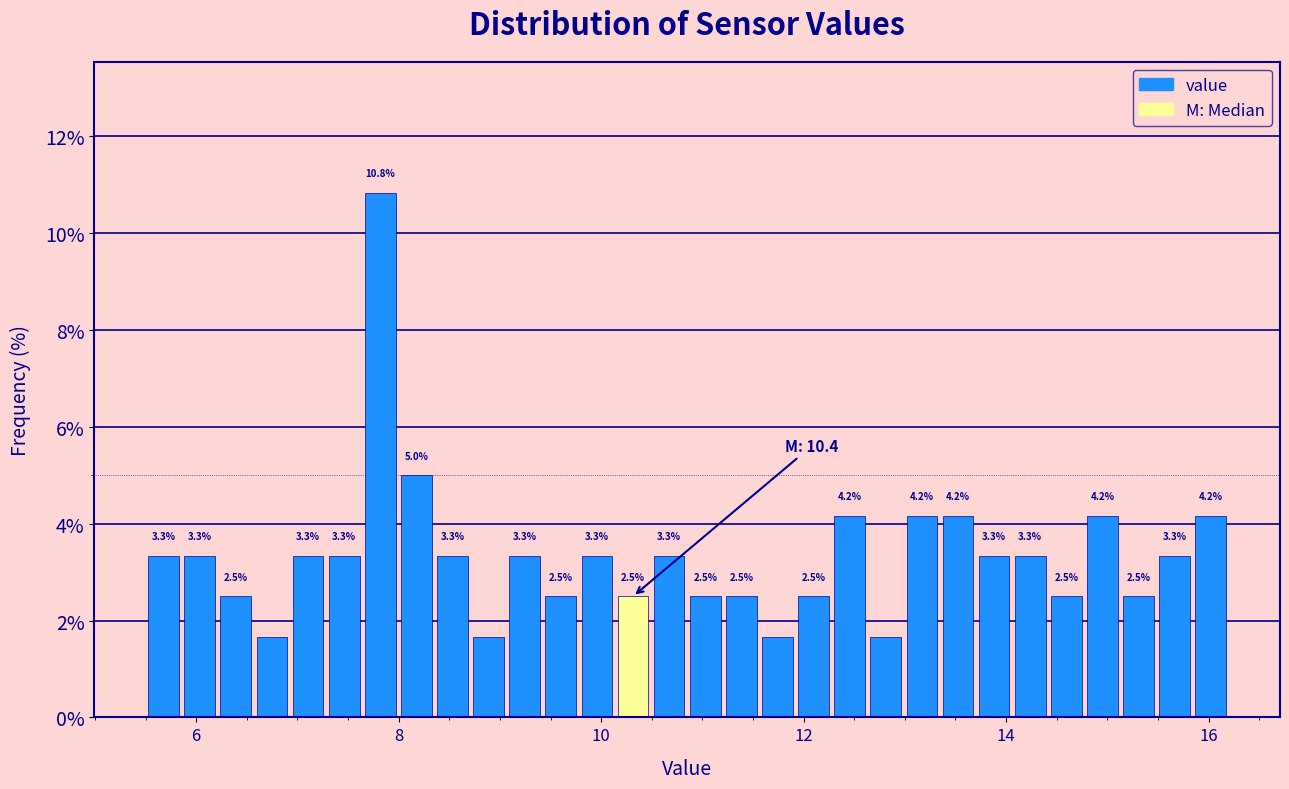

Read against the x-axis, roughly where is the centre of the tallest bar?

7.8